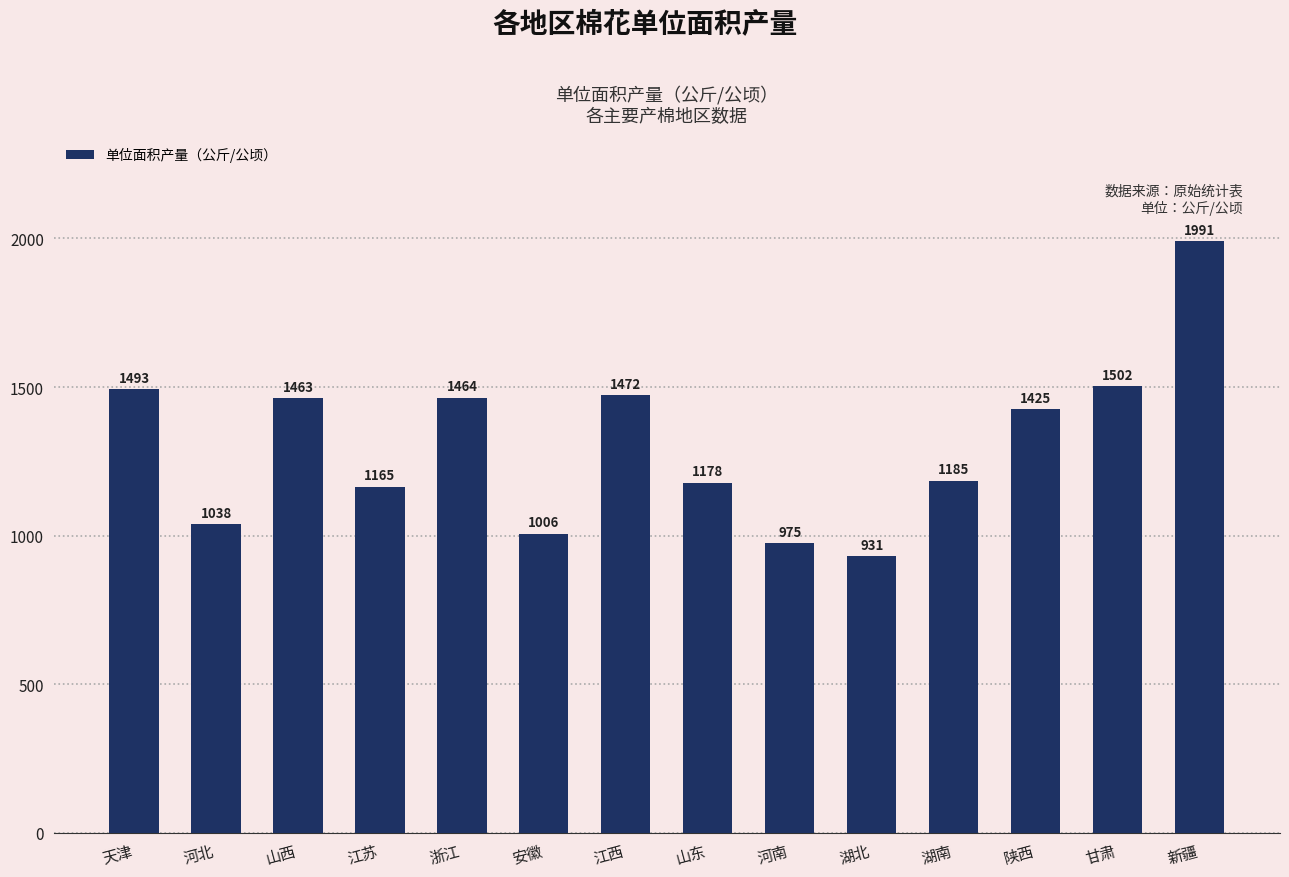

Read the value at 浙江.

1464.2